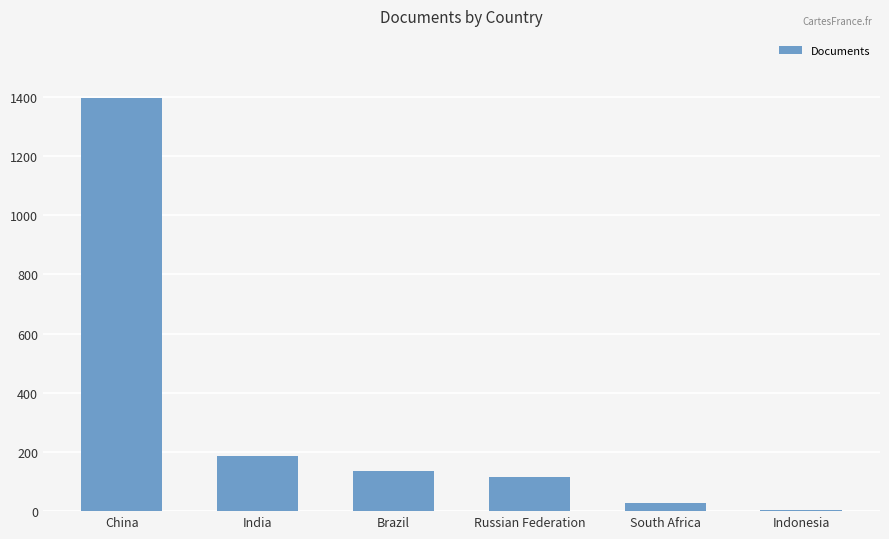

What is the greatest value displayed?

1397